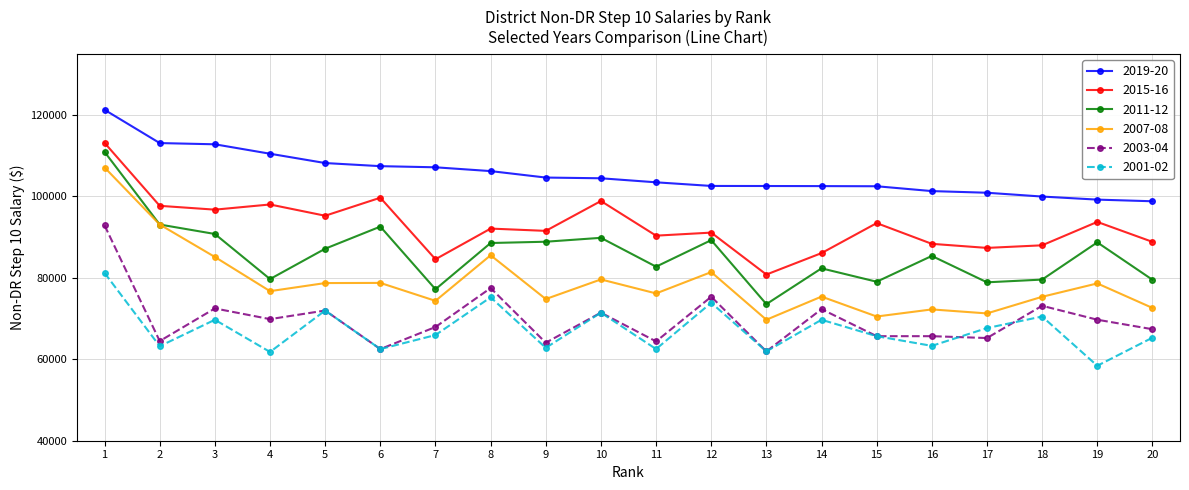

True or false: 2011-12 and 2015-16 intersect in this chart.

False